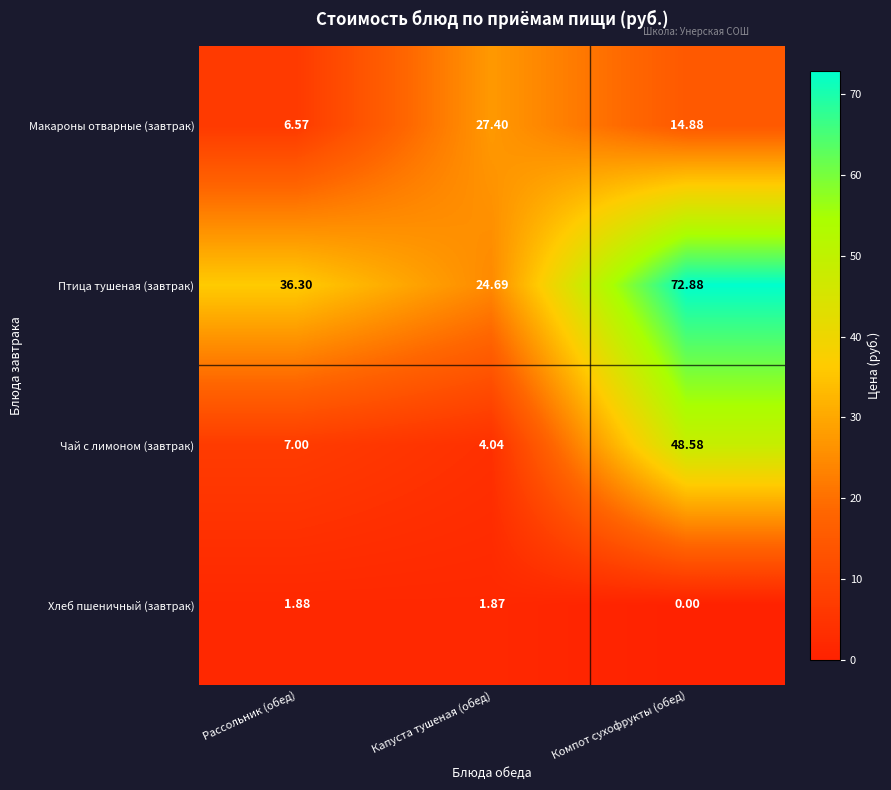

Count the number of categories in the chart.

3